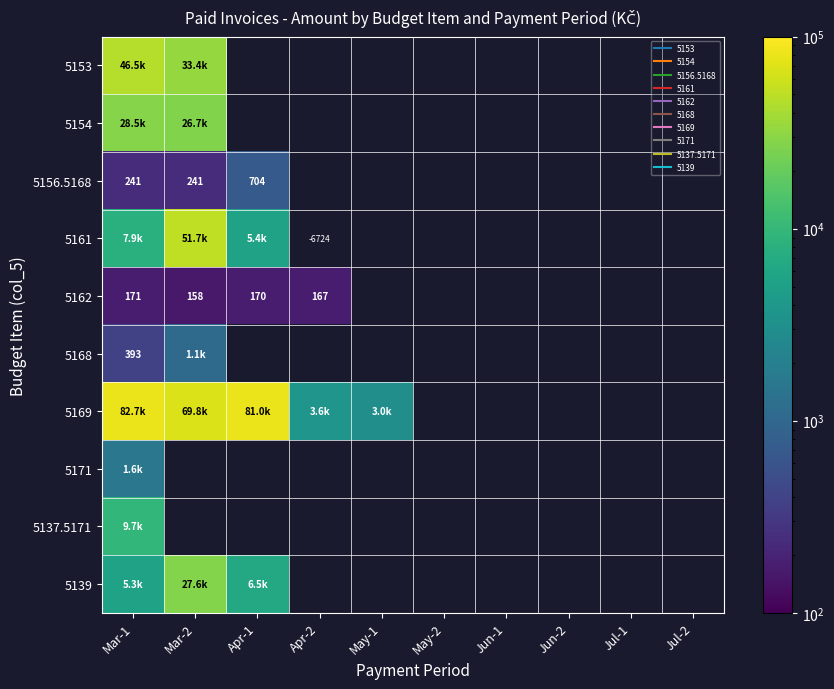

What is the greatest value displayed?

82720.0